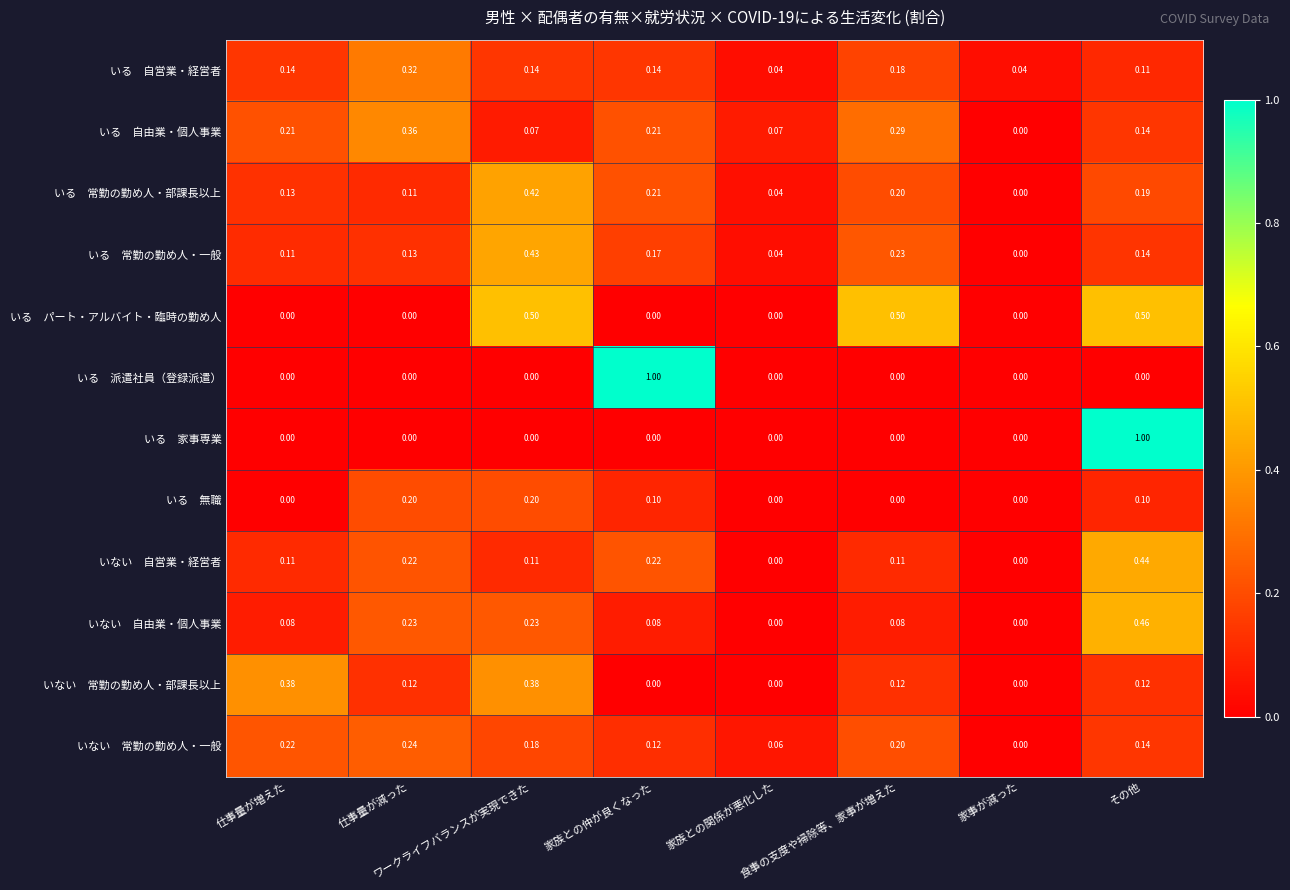

Which series has the widest spread of values?

いる 派遣社員（登録派遣）